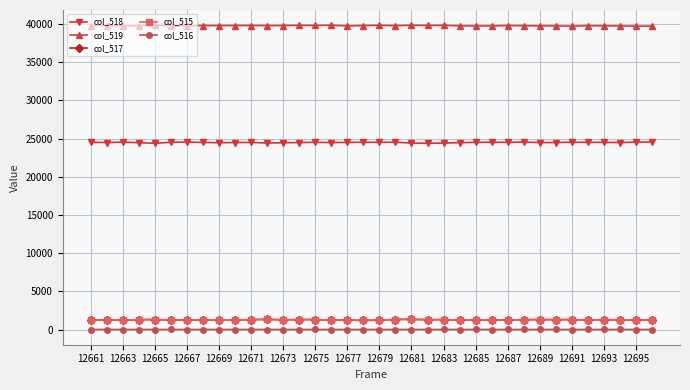

How many col_516 values are between 0 and 1?

35